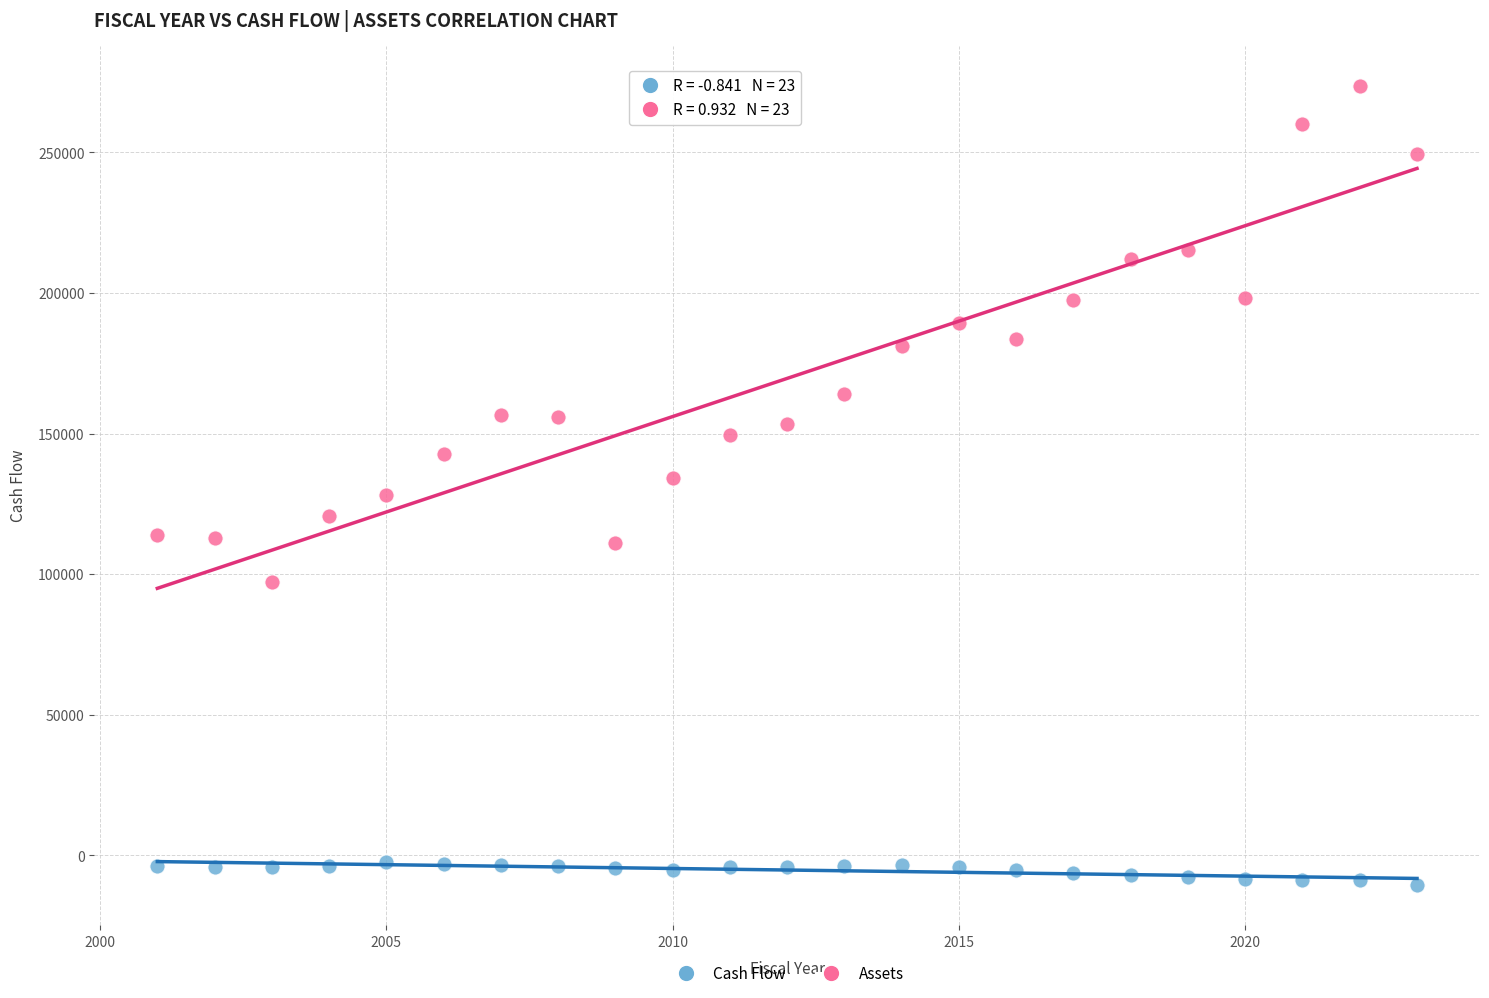

Which series contains the highest Y value?

Assets